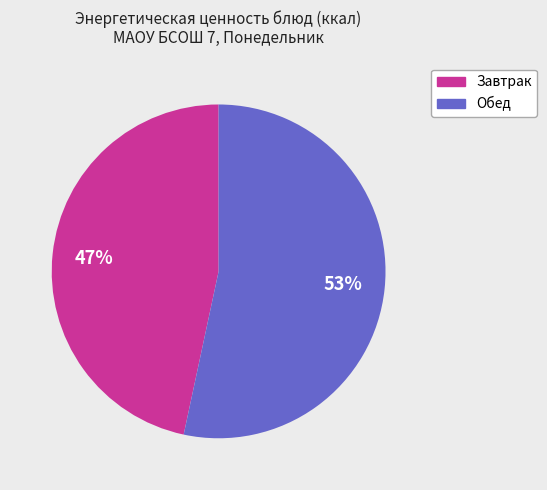

How many slices are in this pie chart?

2